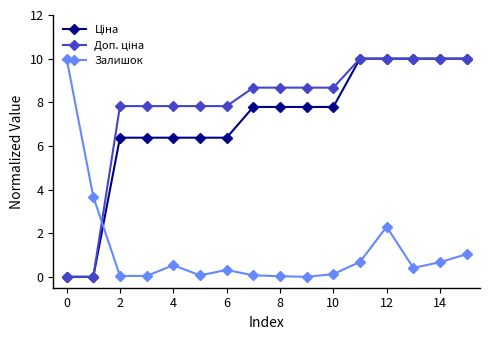

At how many categories does at least one series exceed 2?

16